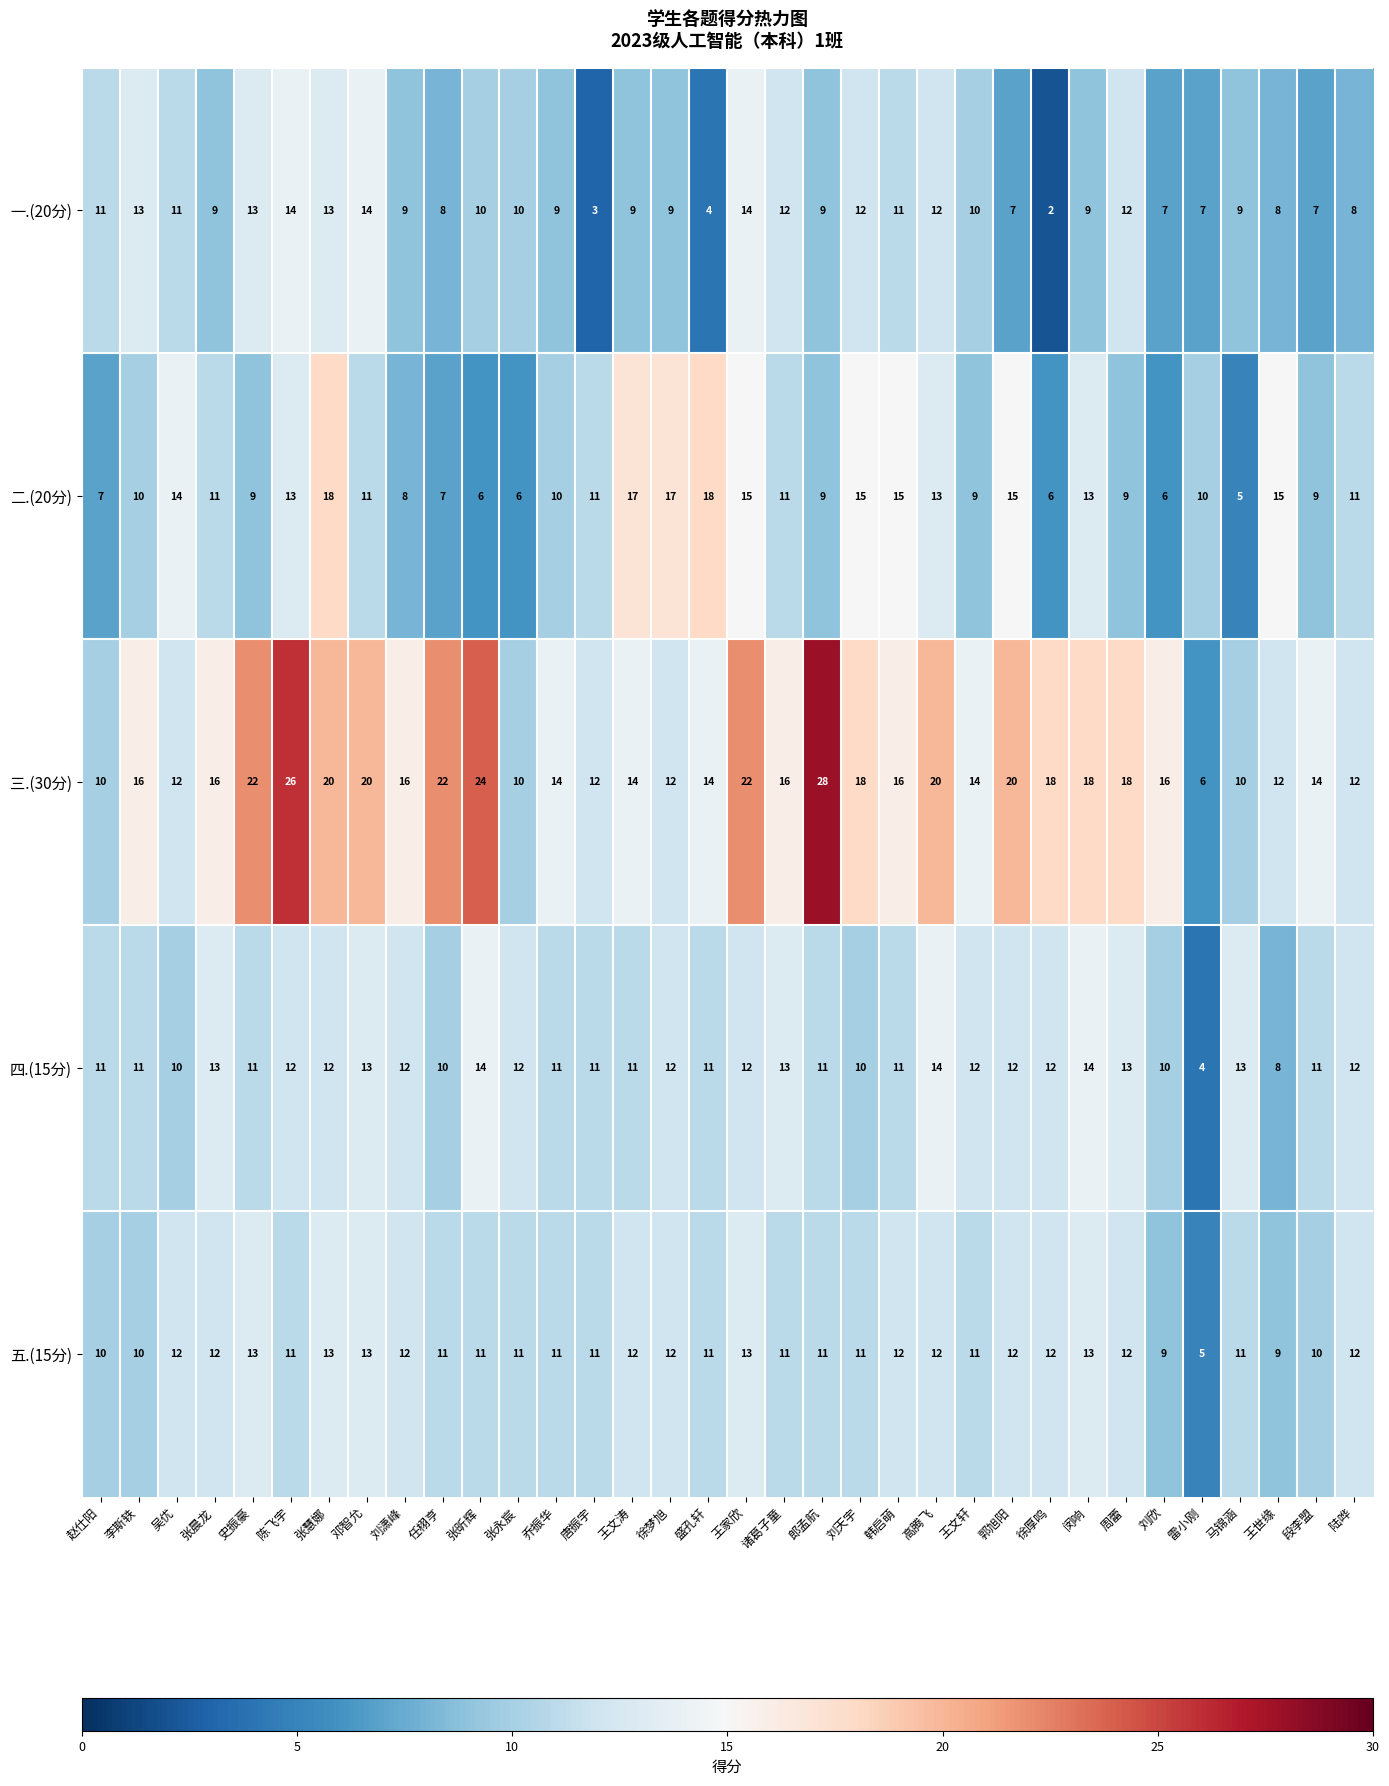

Between 史振豪 and 徐厚鸣, which series saw the biggest shift?

一.(20分)